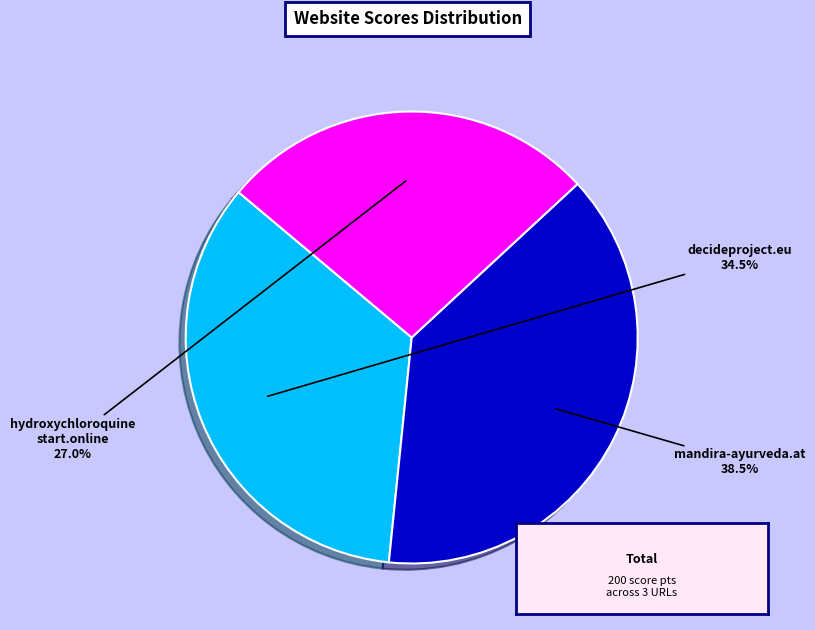

Is there a majority slice in this chart?

No